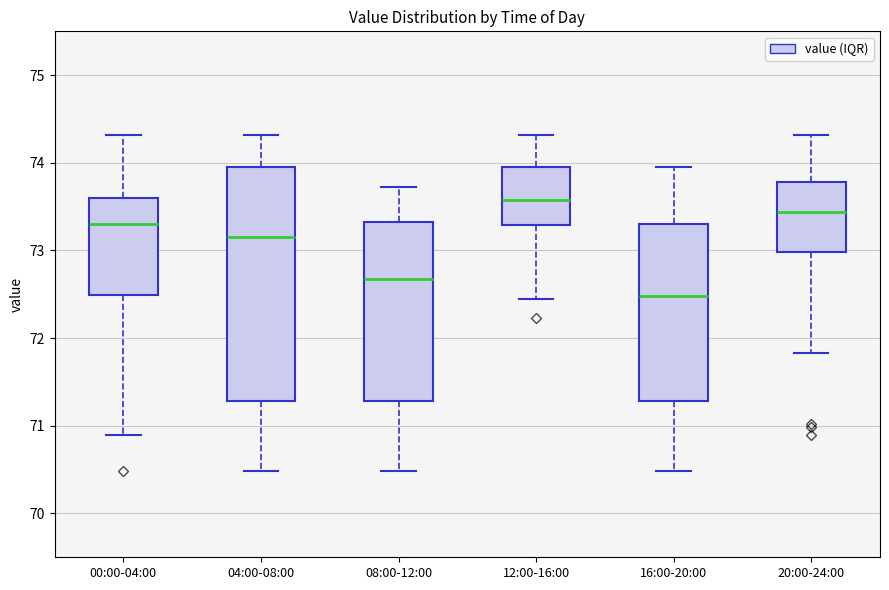

Where is the lower edge of the box for 04:00-08:00 on the y-axis? The values are not printed on the chart, so give them approximately, as read against the axis.

71.3